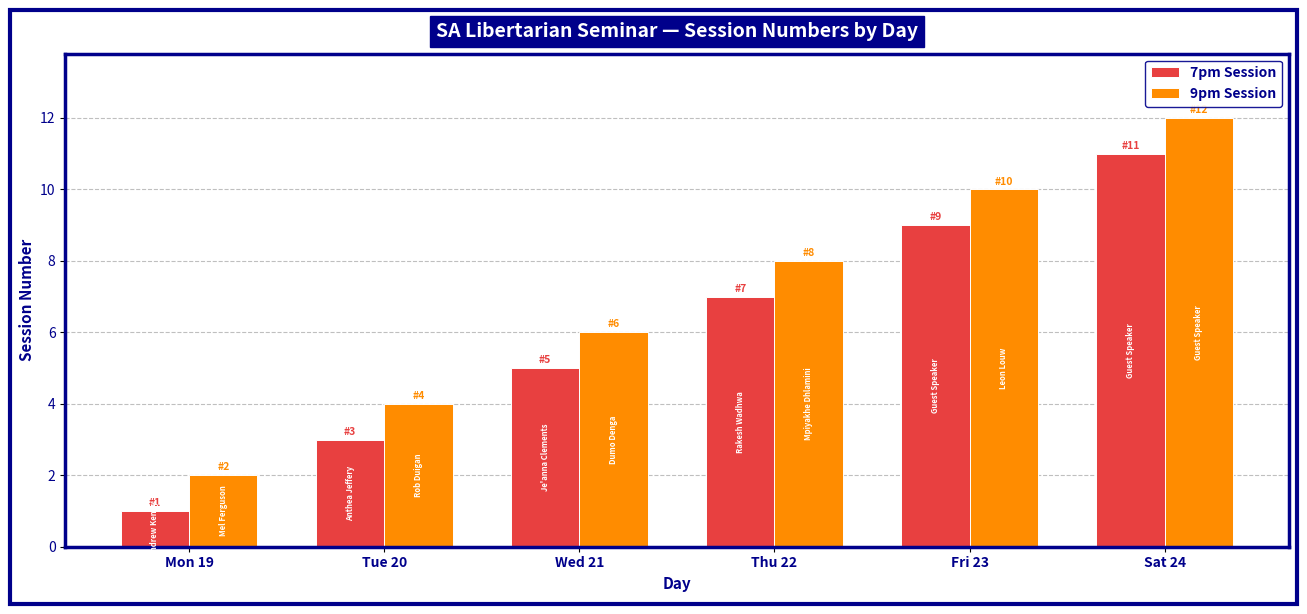

List the series in order of their peak value, highest first.

9pm Session, 7pm Session